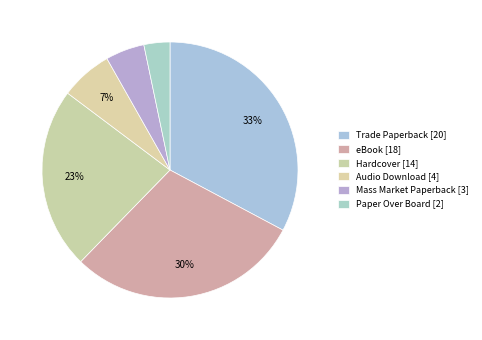

How many slices are in this pie chart?

6